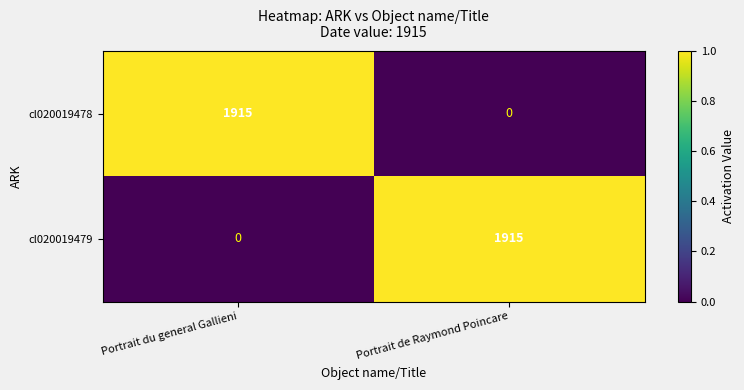

What is the spread (max minus min) of values at Portrait du general Gallieni?

1915